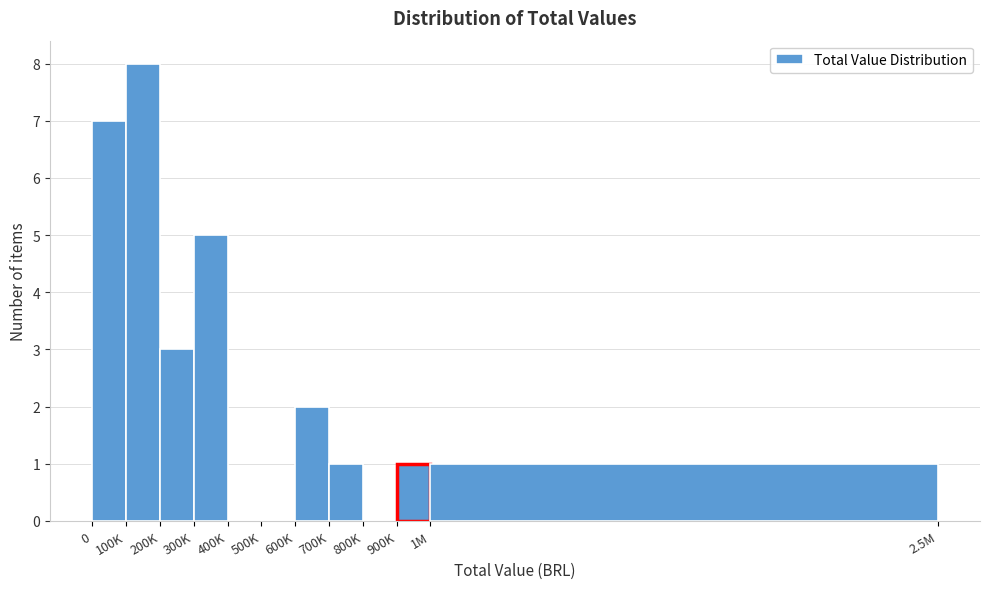

Reading left to right, what are all the values shown in this chart?

0=7	100K=8	200K=3	300K=5	400K=0	500K=0	600K=2	700K=1	800K=0	900K=1	1M=1